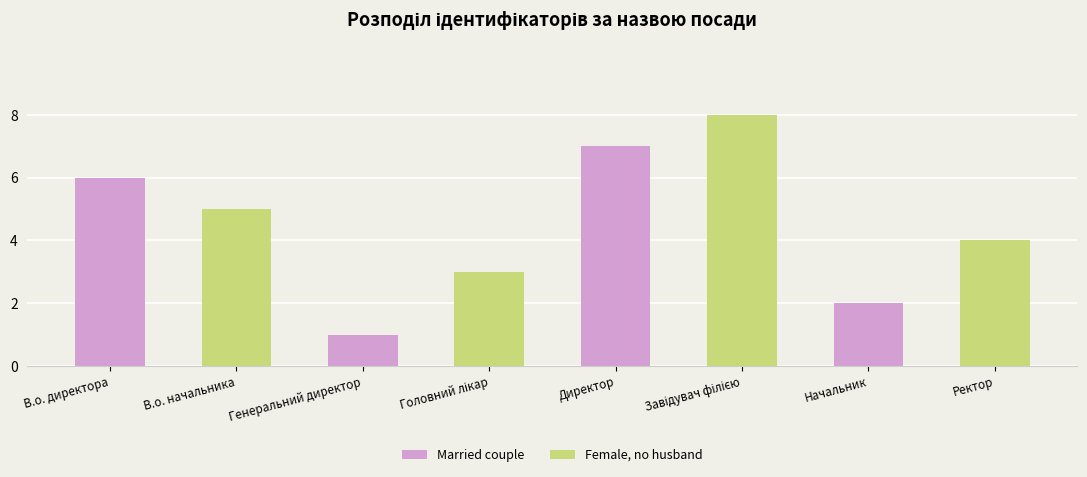

Count the values in the range 3 to 7.

5